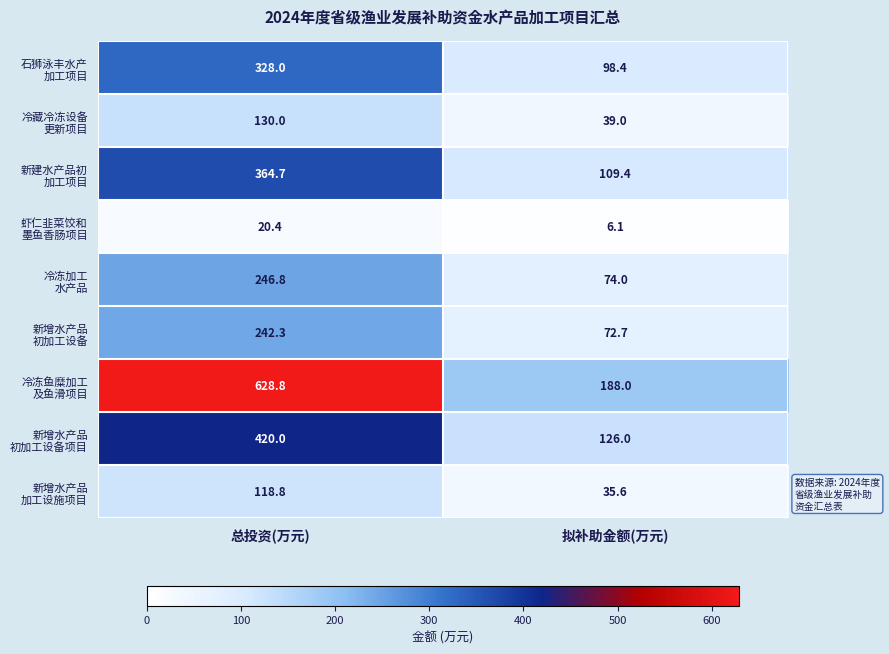

What is the difference between the highest and lowest values at 拟补助金额(万元)?

181.9